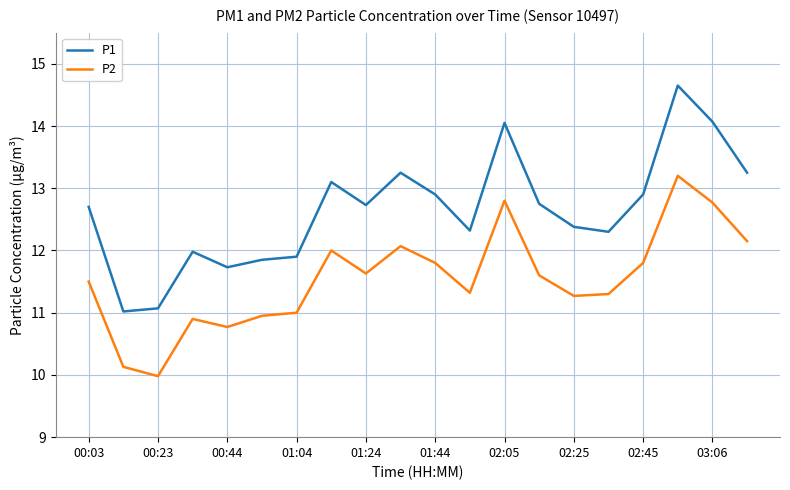

What is the smallest value displayed?

10.0